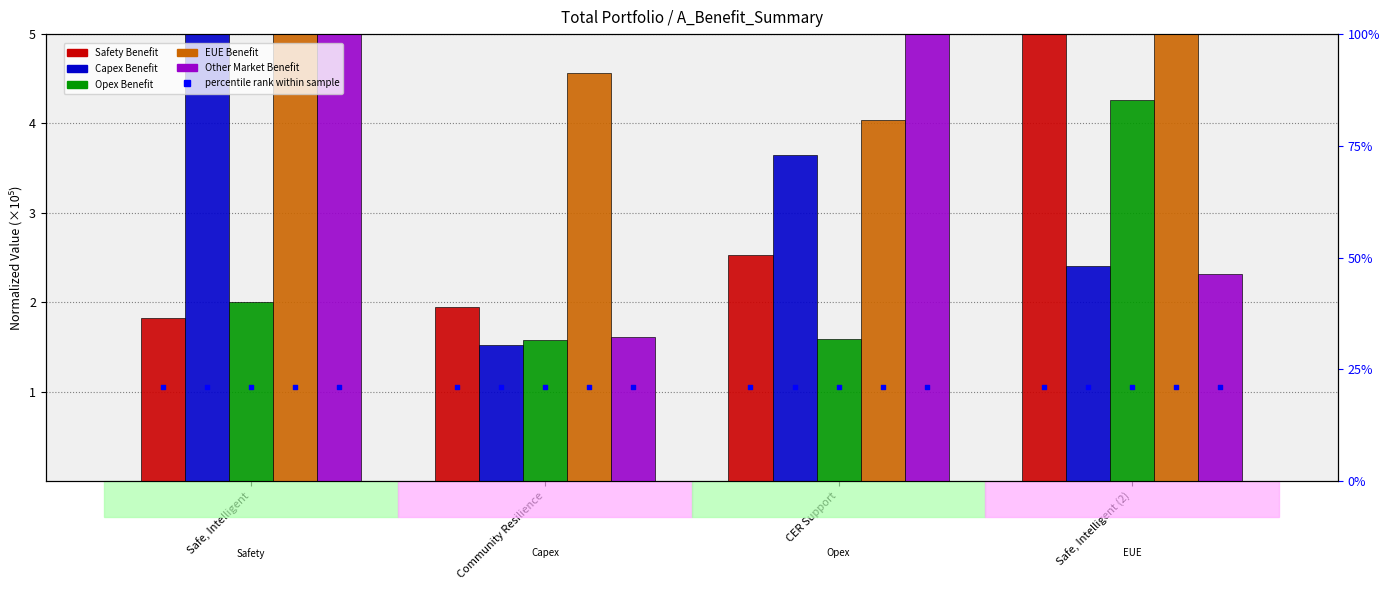

Is the value of Sum of Safety Benefit at CER Support greater than the value of Sum of Capex Benefit at Safe, Intelligent?

No